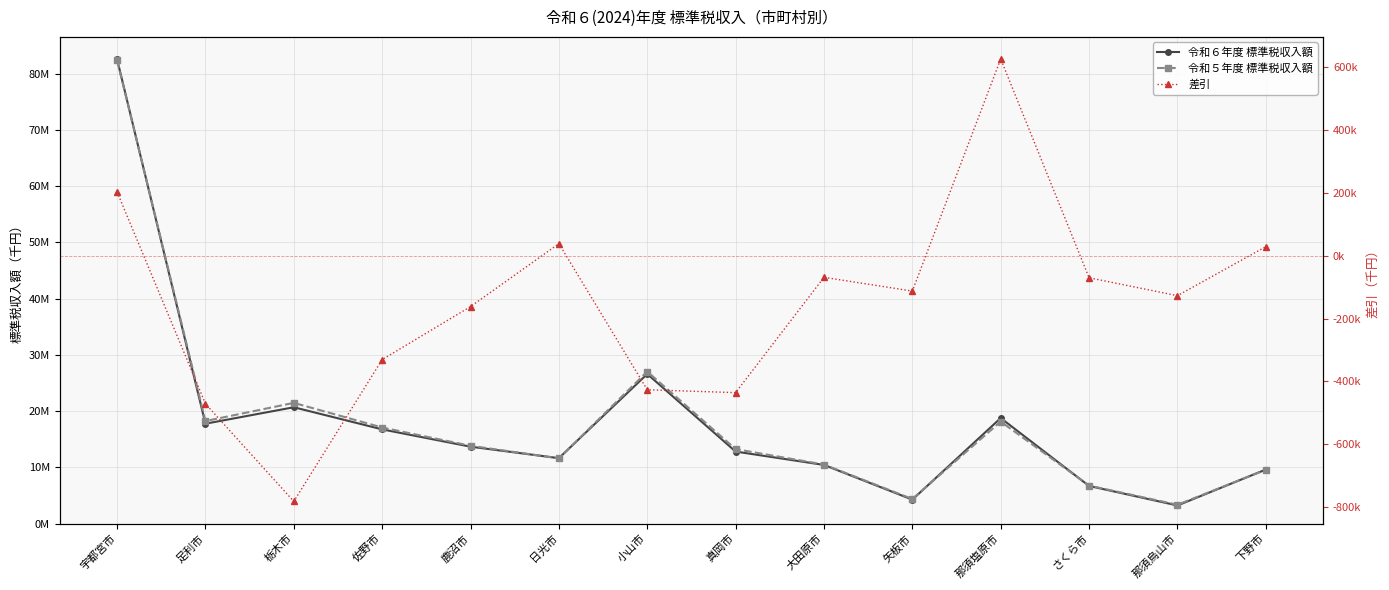

What is the sum of the 差引 values at 栃木市 and 鹿沼市?

-943362